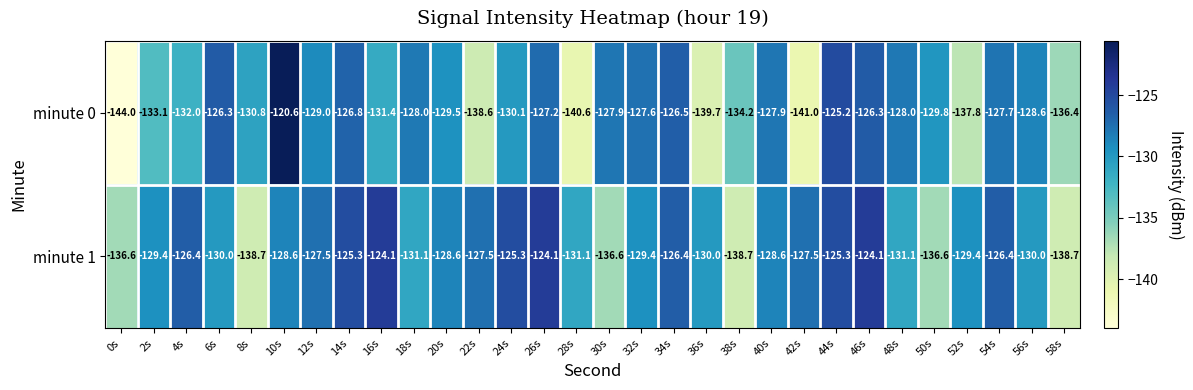

True or false: minute 1 has a value of -77.7 at 10s.

False